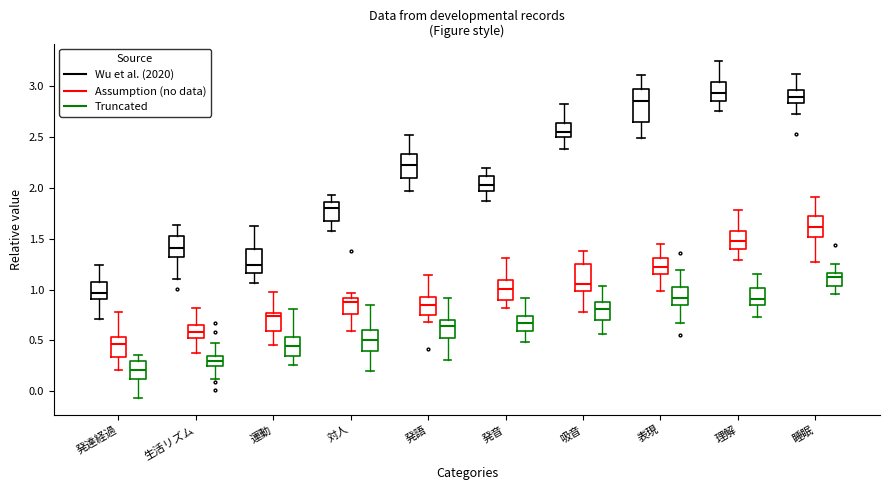

Where does the median line of the box for 理解 (Wu et al. (2020)) sit on the y-axis? The values are not printed on the chart, so give them approximately, as read against the axis.

2.95